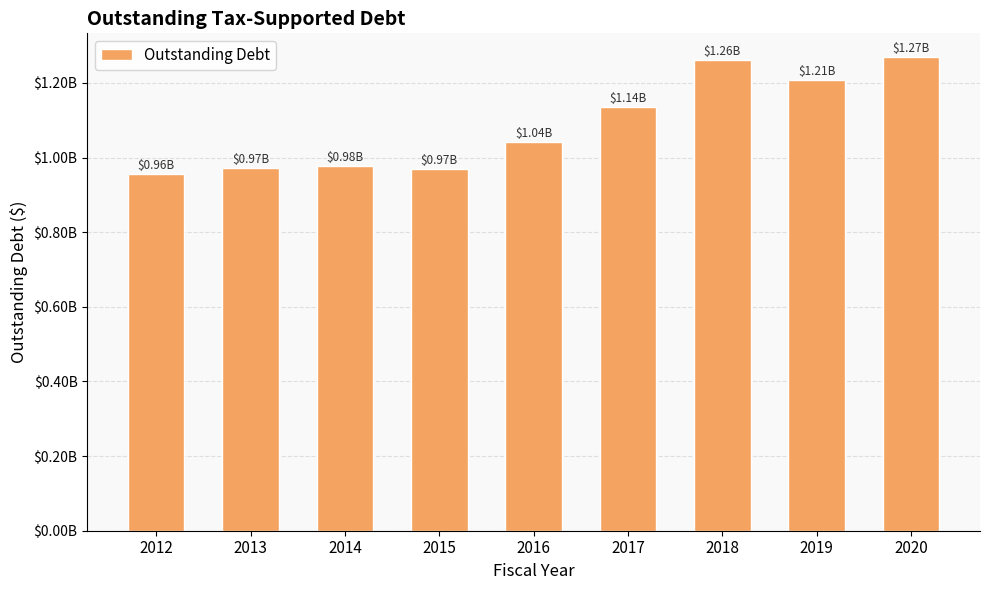

Does the chart contain any negative values?

No